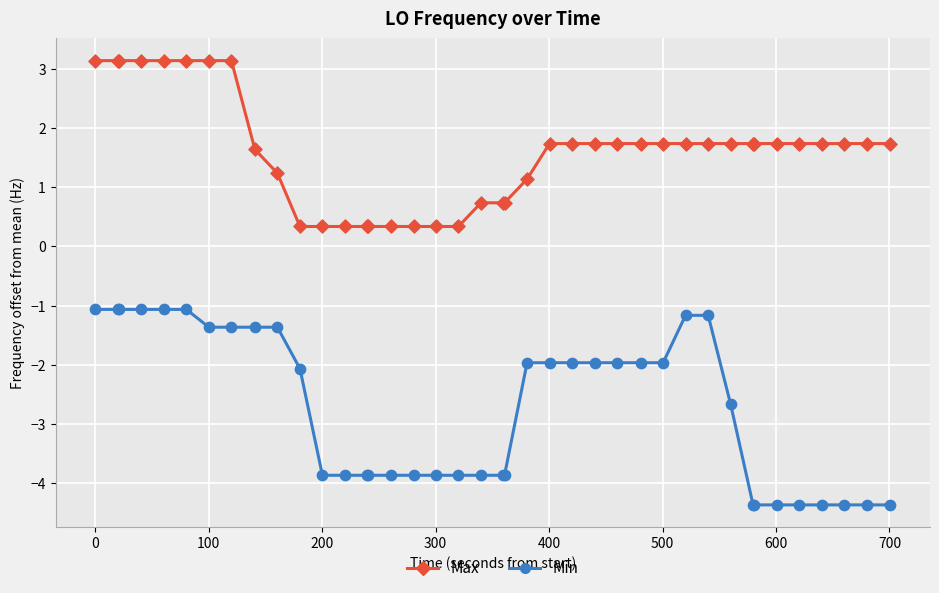

True or false: Min and Max cross at least once.

False